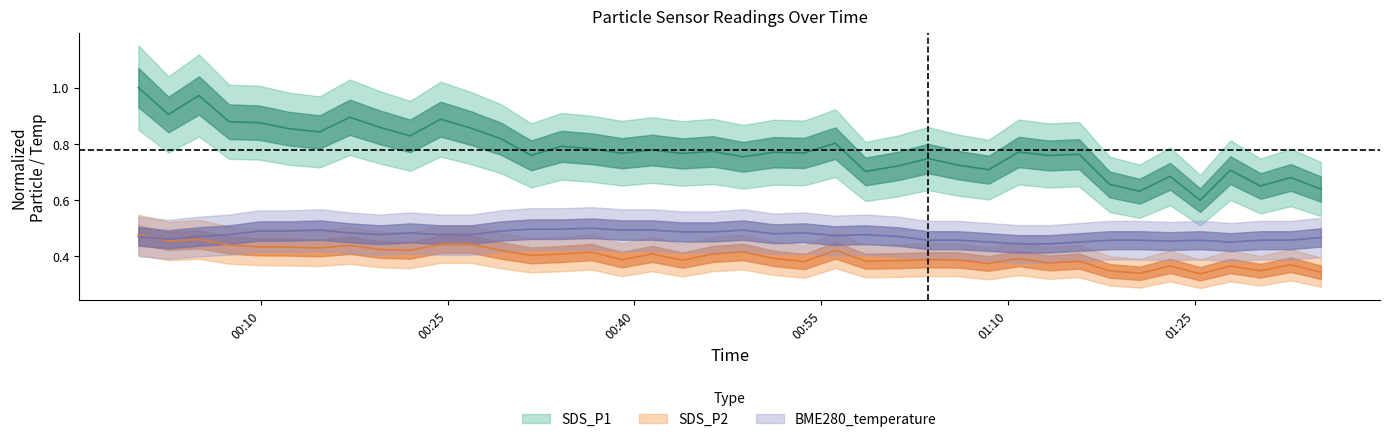

Reading right to left, list all the values displayed in this chart.

SDS_P1: 0.6	0.7	0.7	0.7	0.6	0.7	0.6	0.7	0.8	0.8	0.8	0.7	0.7	0.7	0.7	0.7	0.8	0.8	0.8	0.8	0.8	0.8	0.8	0.8	0.8	0.8	0.8	0.8	0.9	0.9	0.8	0.9	0.9	0.8	0.9	0.9	0.9	1.0	0.9	1.0
SDS_P2: 0.3	0.4	0.3	0.4	0.3	0.4	0.3	0.3	0.4	0.4	0.4	0.4	0.4	0.4	0.4	0.4	0.4	0.4	0.4	0.4	0.4	0.4	0.4	0.4	0.4	0.4	0.4	0.4	0.4	0.4	0.4	0.4	0.4	0.4	0.4	0.4	0.4	0.5	0.5	0.5
BME280_temperature: 0.5	0.5	0.5	0.5	0.5	0.5	0.5	0.5	0.5	0.4	0.4	0.5	0.5	0.5	0.5	0.5	0.5	0.5	0.5	0.5	0.5	0.5	0.5	0.5	0.5	0.5	0.5	0.5	0.5	0.5	0.5	0.5	0.5	0.5	0.5	0.5	0.5	0.5	0.5	0.5